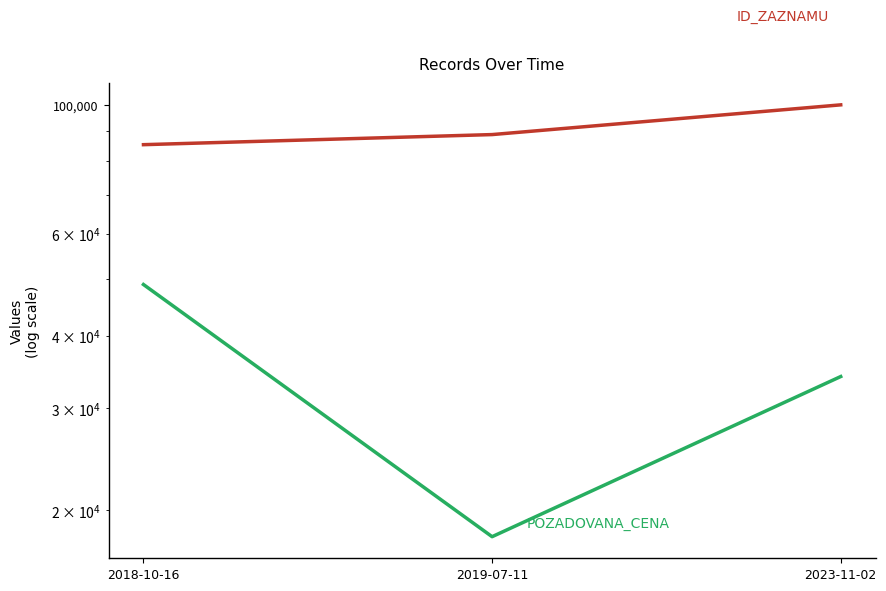

Is the value of POZADOVANA_CENA at 2018-10-16 greater than the value of ID_ZAZNAMU at 2019-07-11?

No